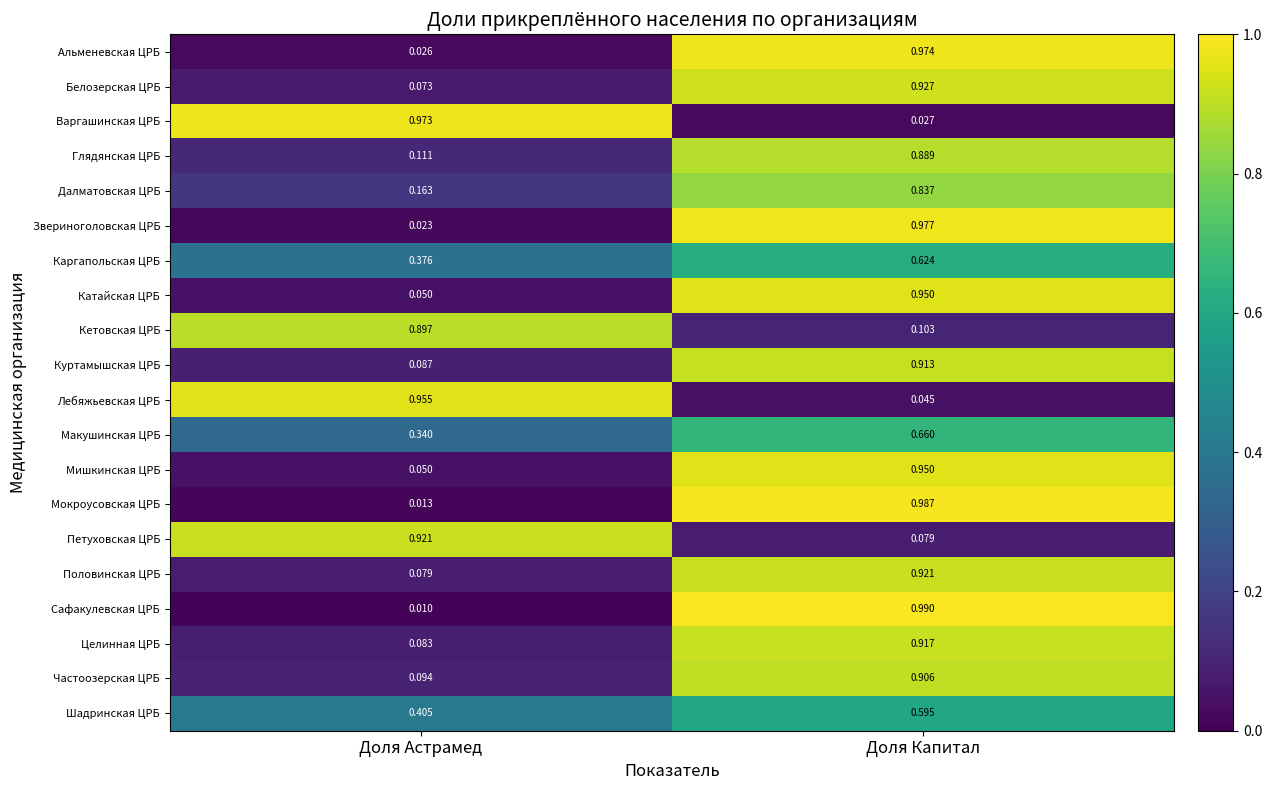

At which label does Лебяжьевская ЦРБ reach its peak?

Доля Астрамед